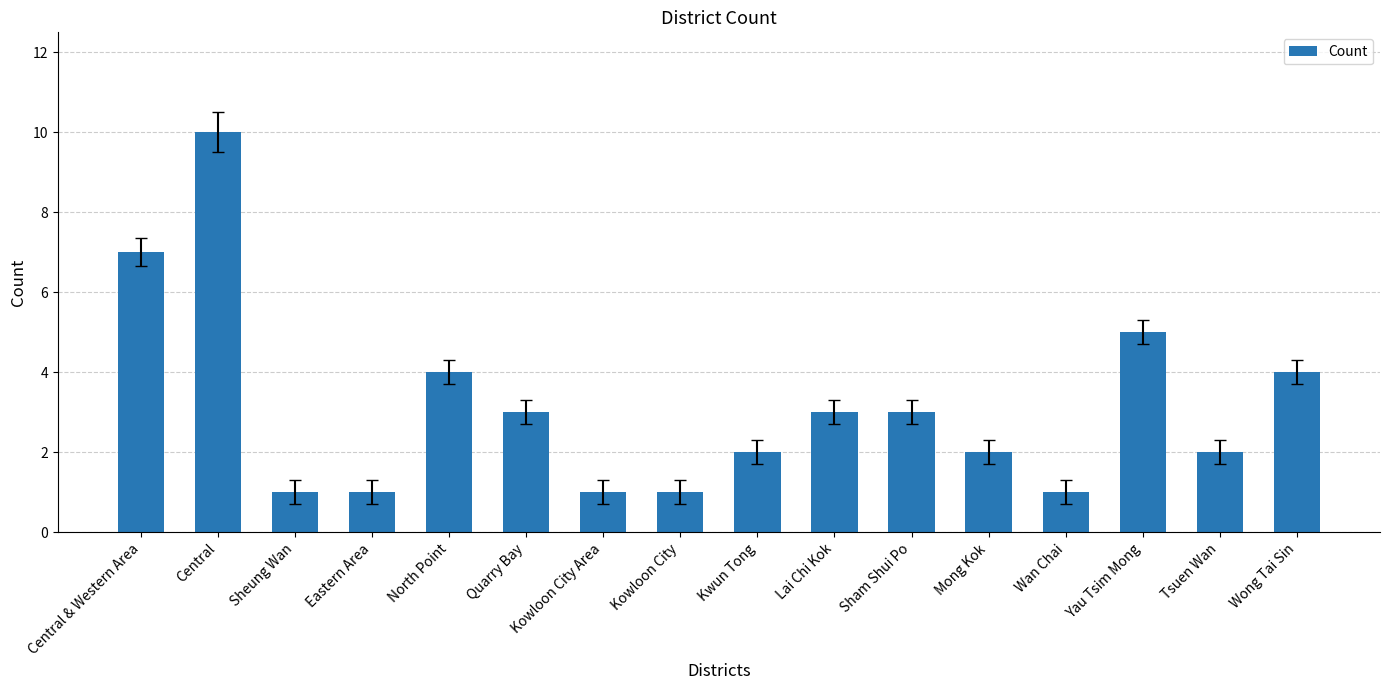

Count the values in the range 1 to 4.

13